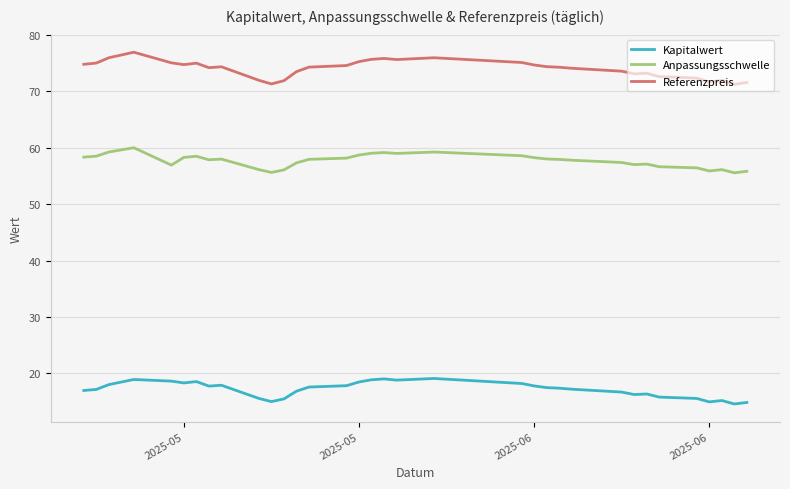

Which series has the largest total across all categories?

Referenzpreis